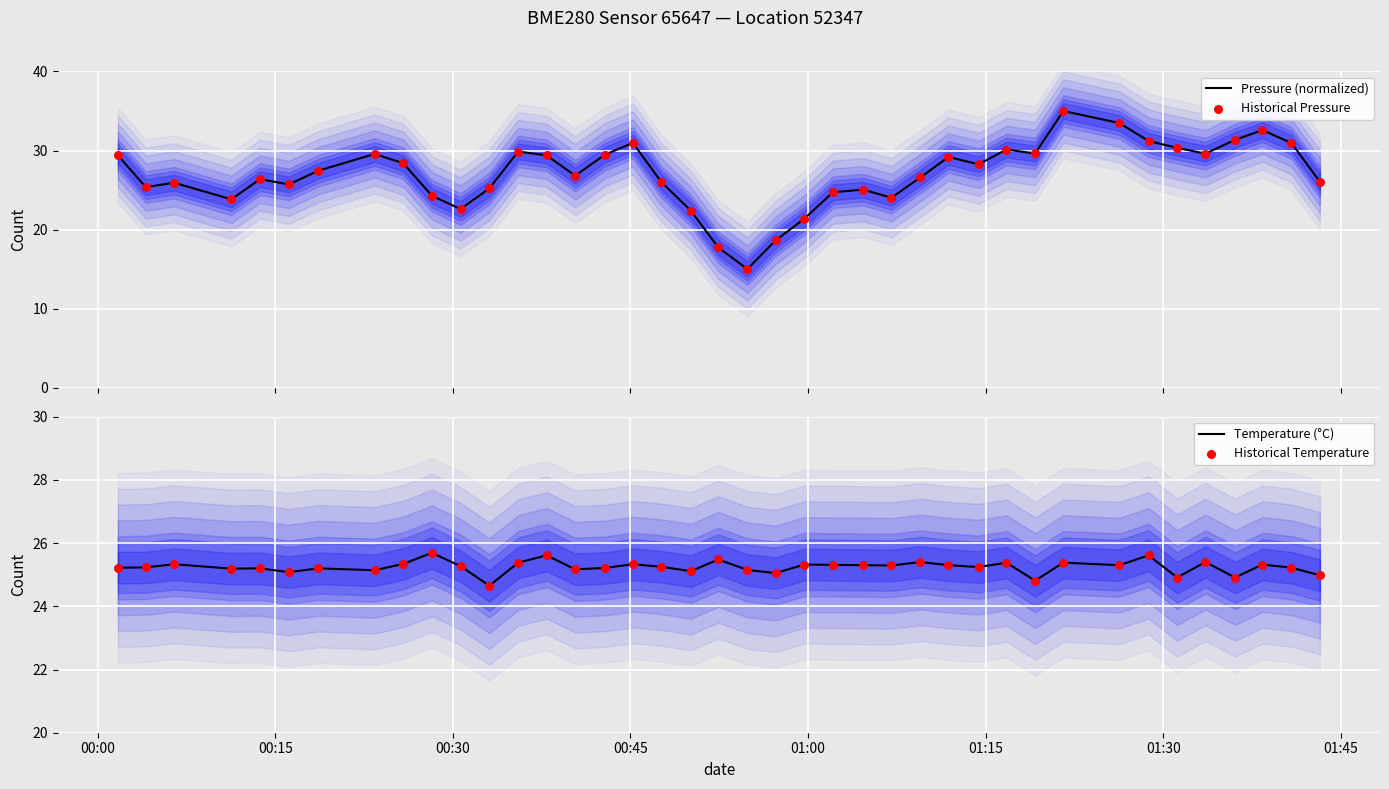

Which series contains the lowest Y value?

Pressure (normalized)